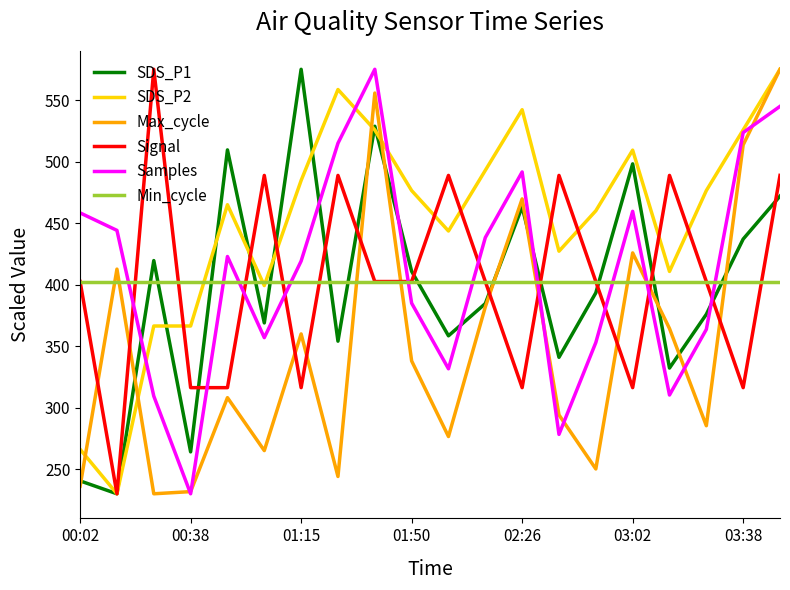

What is the highest value of the SDS_P2 series?

575.0